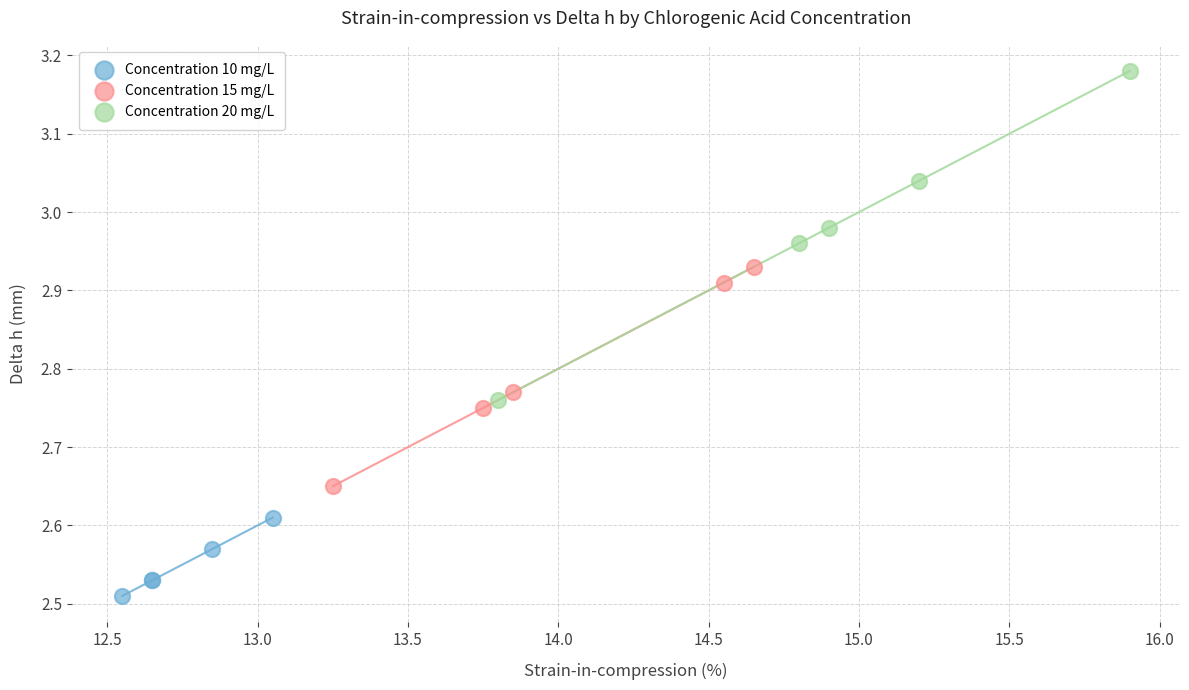

Which series contains the lowest Y value?

Concentration 10 mg/L